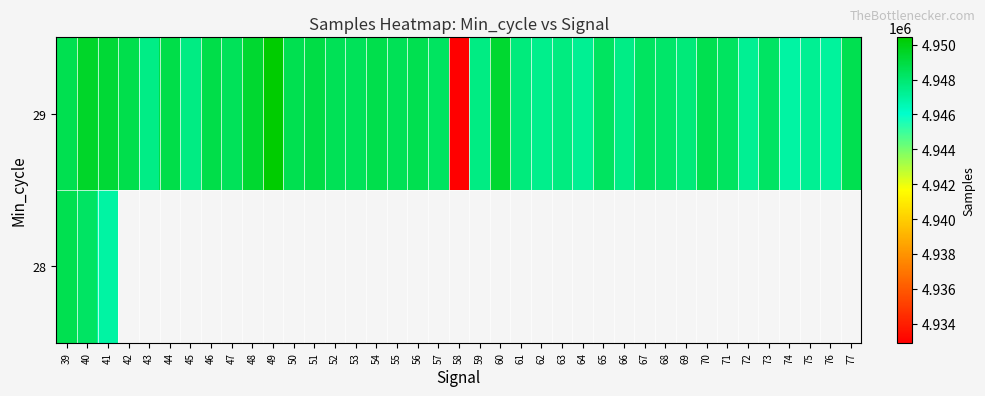

What is the maximum value shown in the chart?

4950419.0